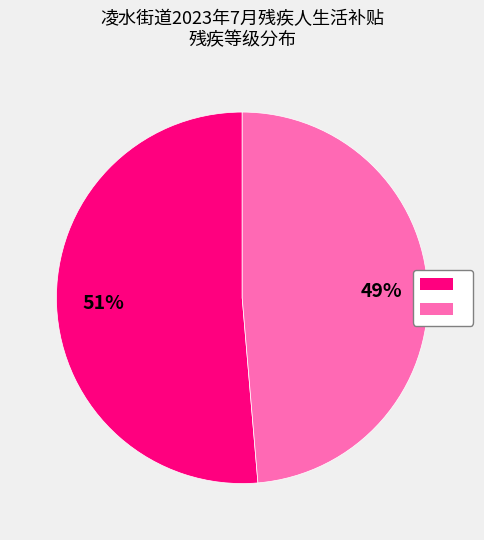

To the nearest percent, what is the average slice percentage?

50%